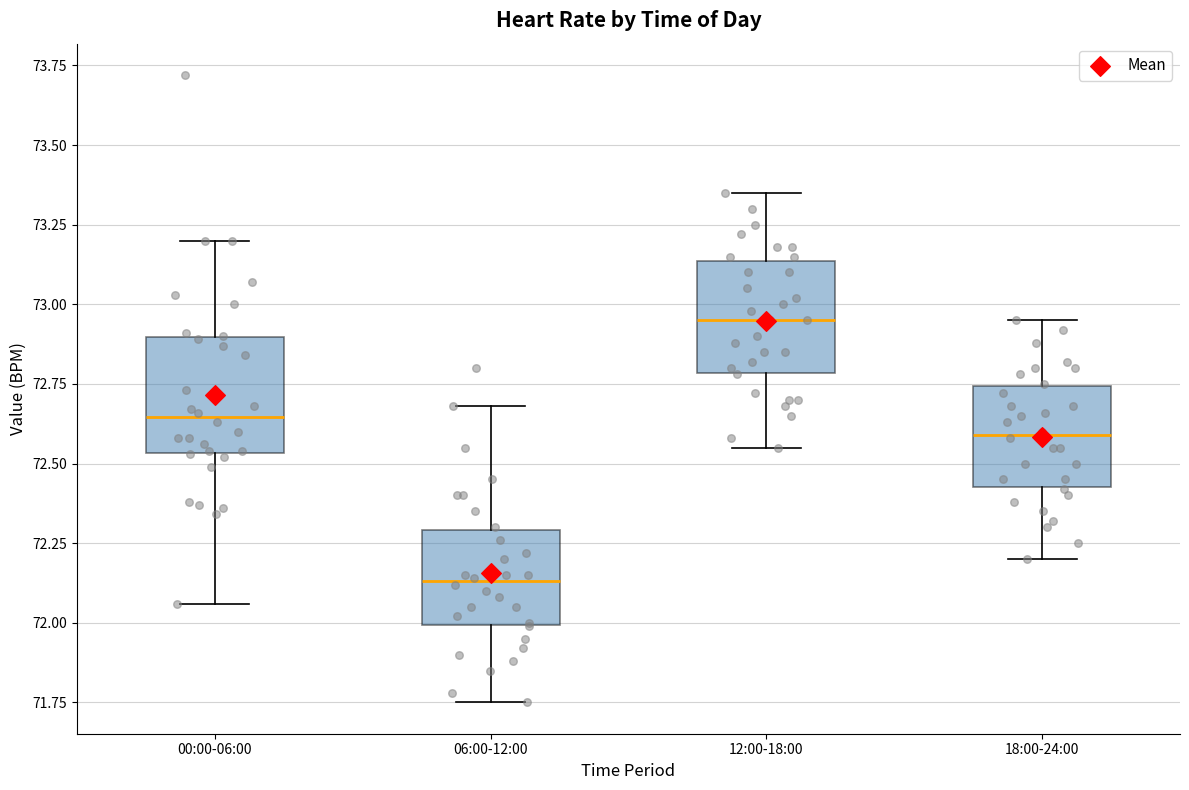

Reading left to right, read every box against the y-axis: the position of its median line, the range the box covers, and the ends of its whiskers. The values are not printed on the chart, so give them approximately, as read against the axis.

00:00-06:00: median 72.65, box 72.55 to 72.90, whiskers 72.05 to 73.20
06:00-12:00: median 72.15, box 72.00 to 72.30, whiskers 71.75 to 72.70
12:00-18:00: median 72.95, box 72.80 to 73.15, whiskers 72.55 to 73.35
18:00-24:00: median 72.60, box 72.45 to 72.75, whiskers 72.20 to 72.95